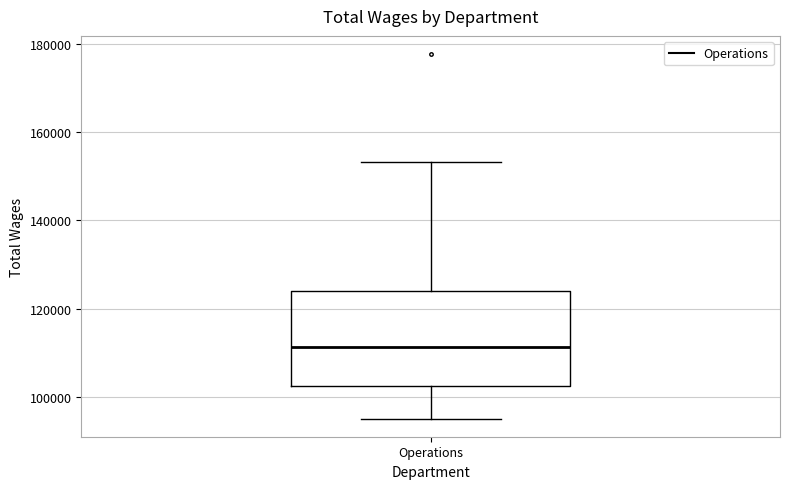

Transcribe this box plot: give where the median line is, the range the box spans, and where the two whiskers end, as read against the y-axis. The values are not printed on the chart, so give them approximately, as read against the axis.

median 112000, box 102000 to 124000, whiskers 96000 to 154000